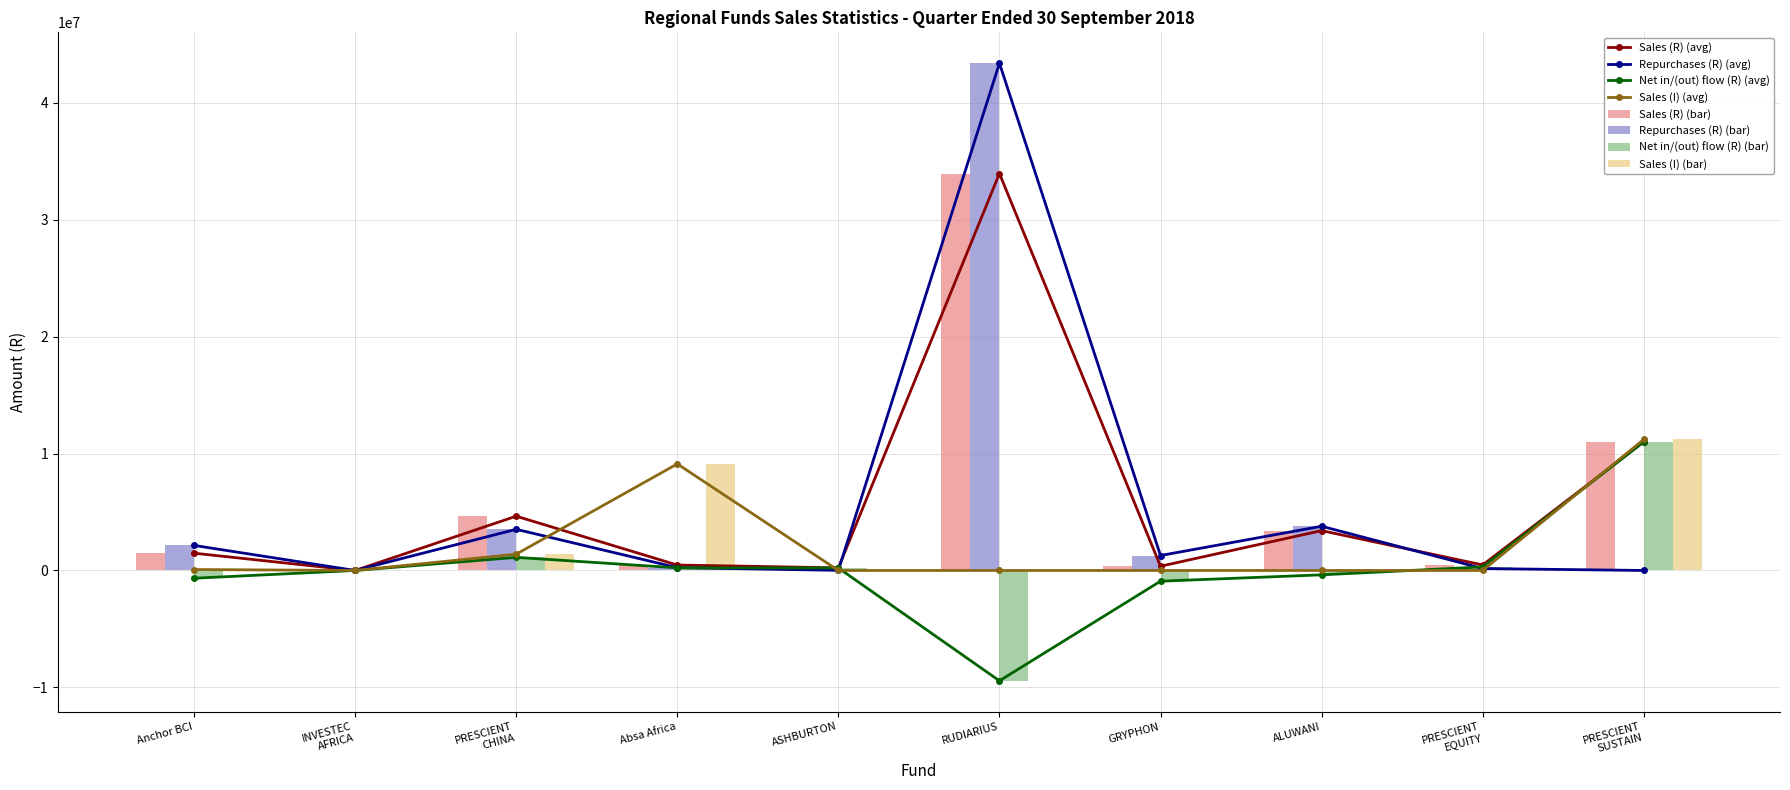

True or false: Sales (I) (avg) has a value of 4341461.3 at Absa Africa.

False